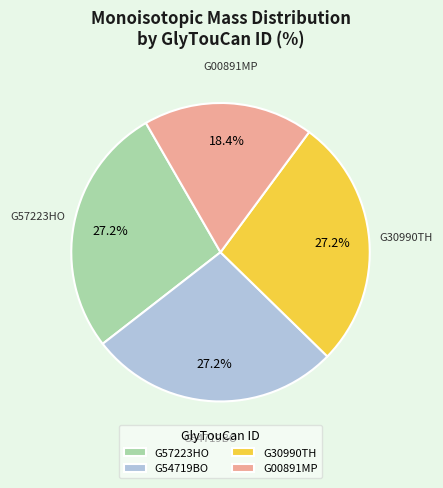

What is the smallest slice in the pie chart?

G00891MP